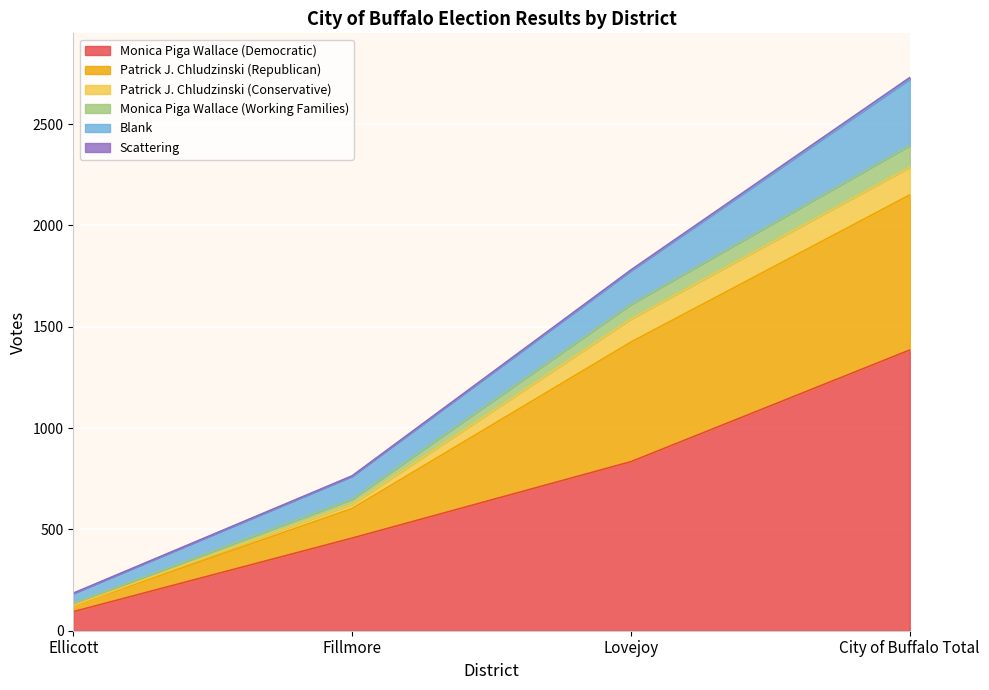

What is the lowest value of the Monica Piga Wallace (Democratic) series?

94